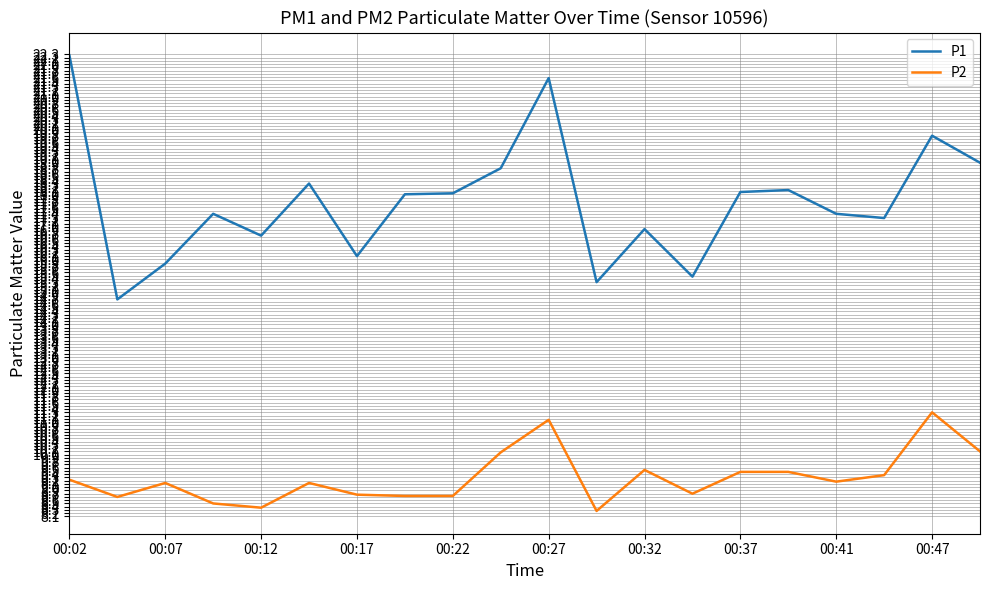

What is the difference between the maximum and minimum values in the P2 series?

3.0